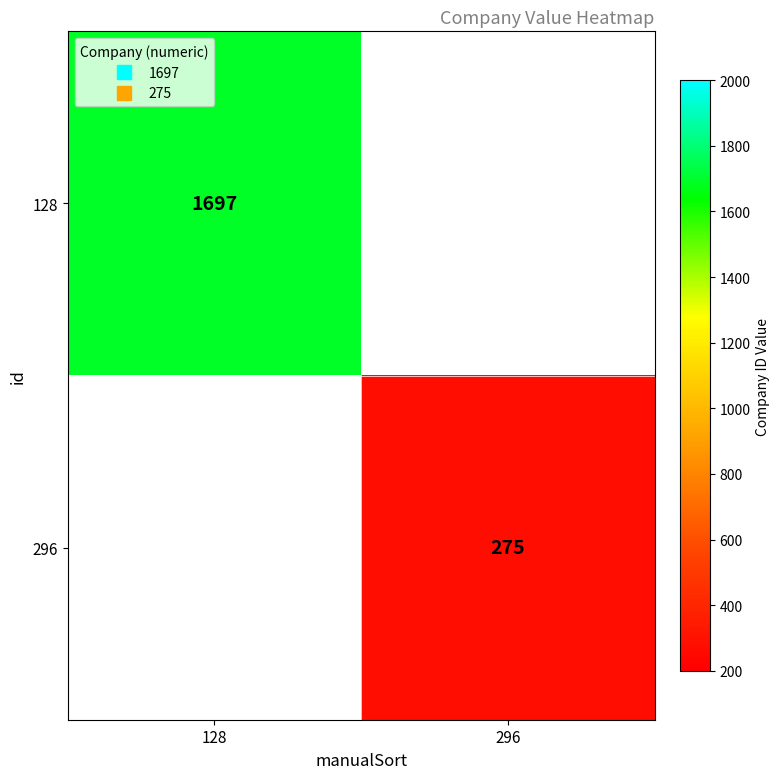

What value does the 128 series have at 128?

1697.0